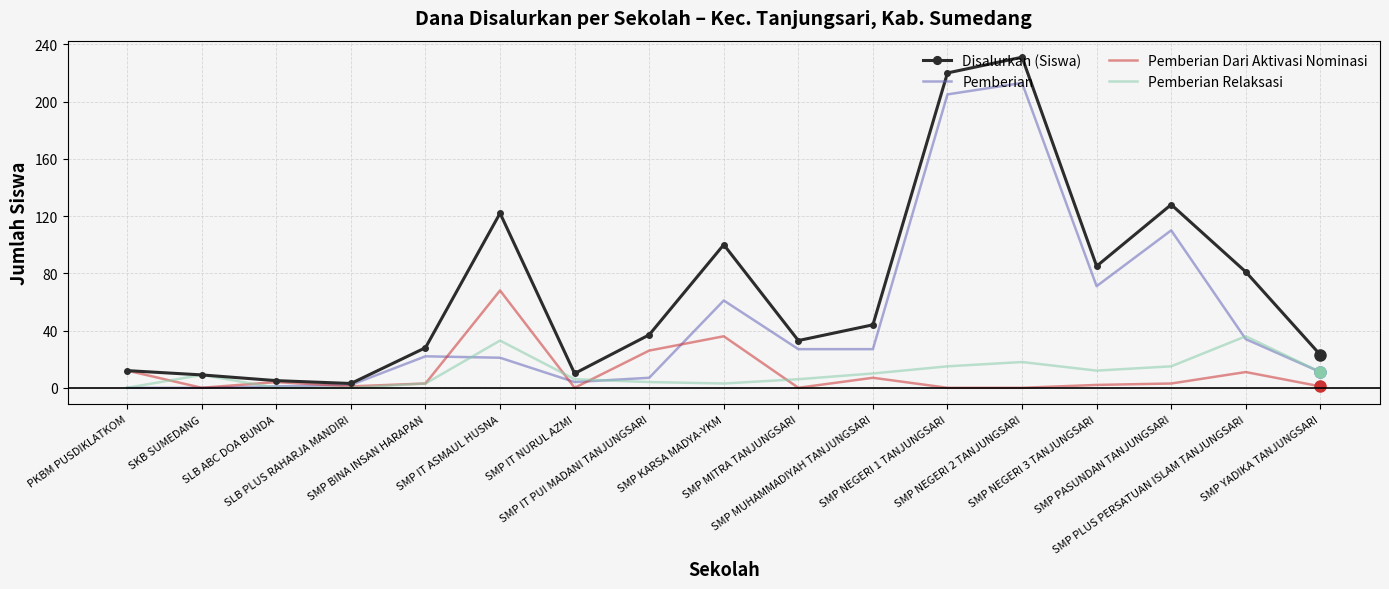

The Disalurkan (Siswa) series shows 85 at SMP NEGERI 3 TANJUNGSARI. True or false?

True